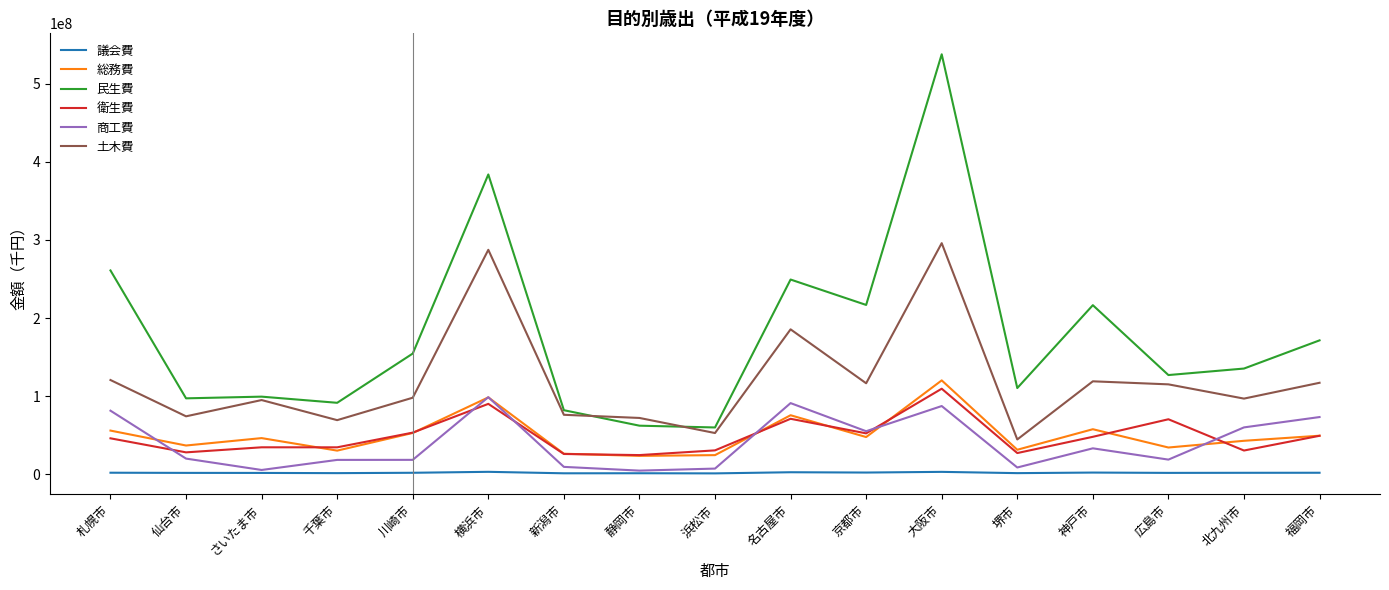

The 土木費 series shows 115007019 at 広島市. True or false?

True